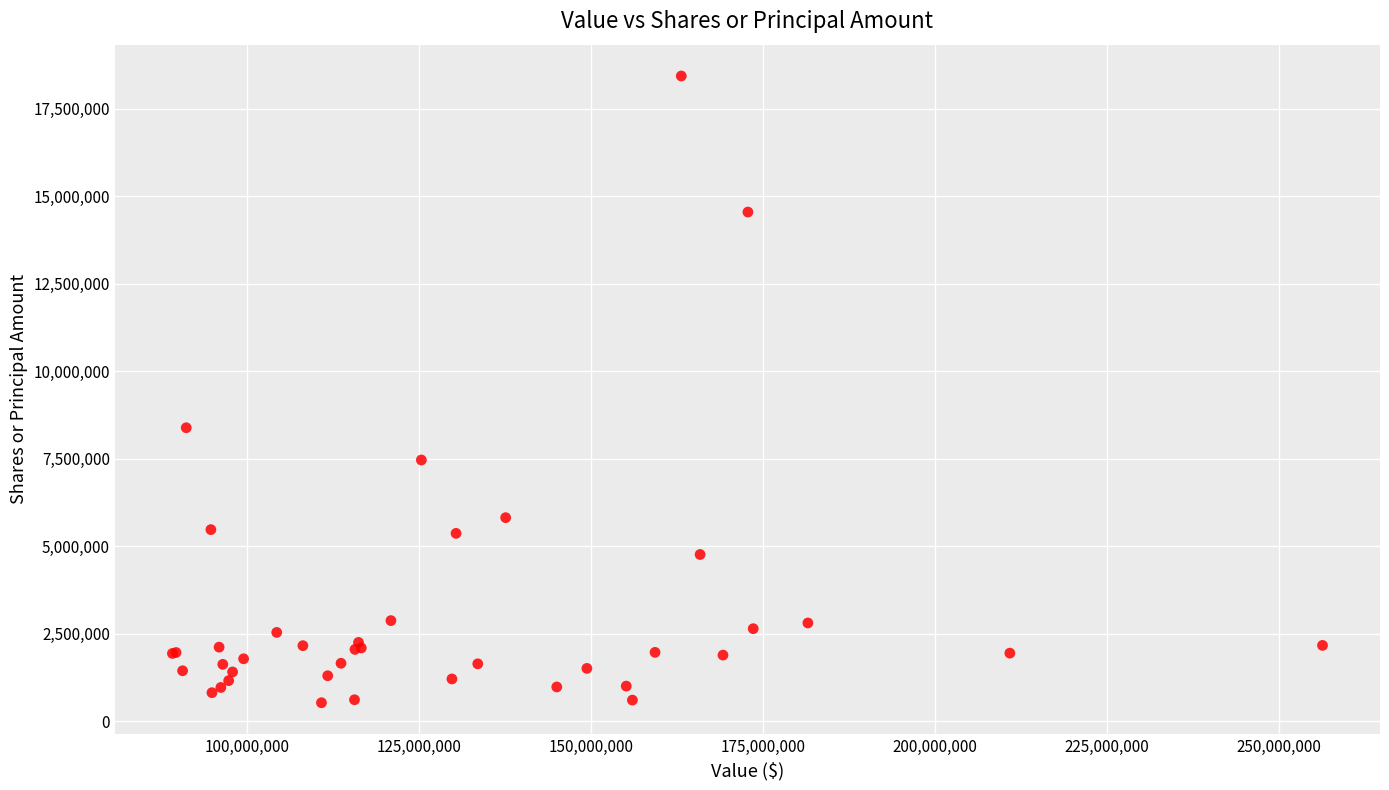

What Y value in the scatter plot is closest to 9482297?

8386229